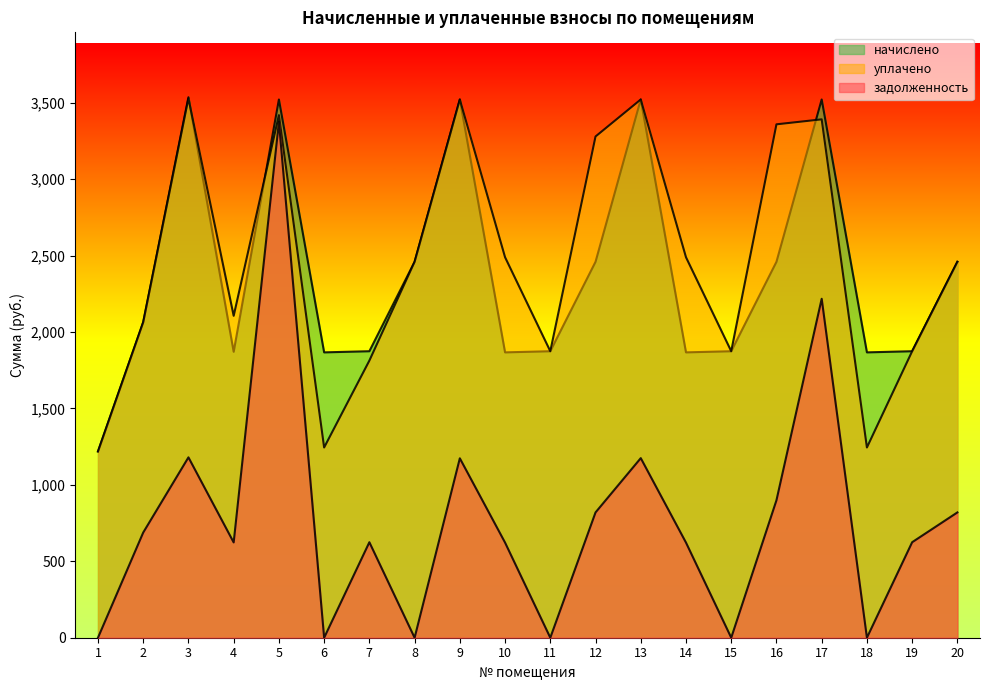

Is it true that начислено equals 1218.4 at 1?

True